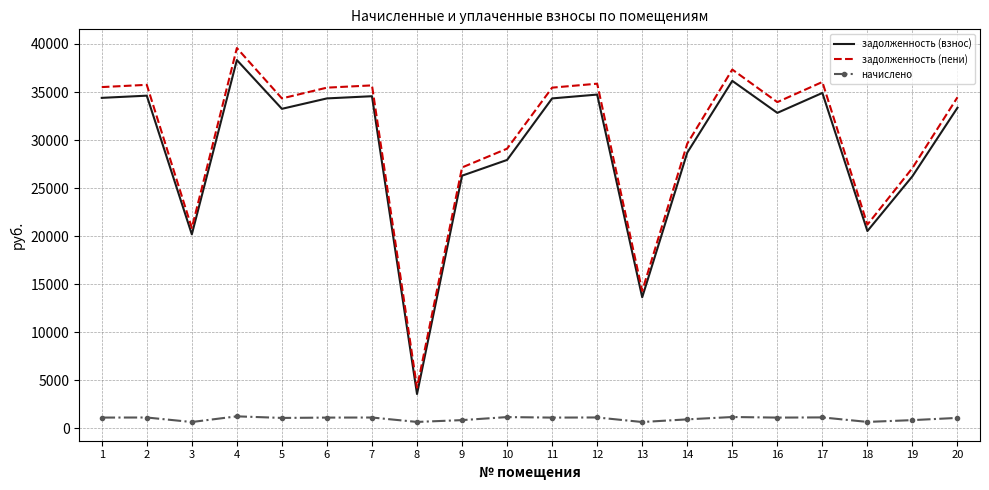

Which series changed the most between 3 and 7?

задолженность (пени)